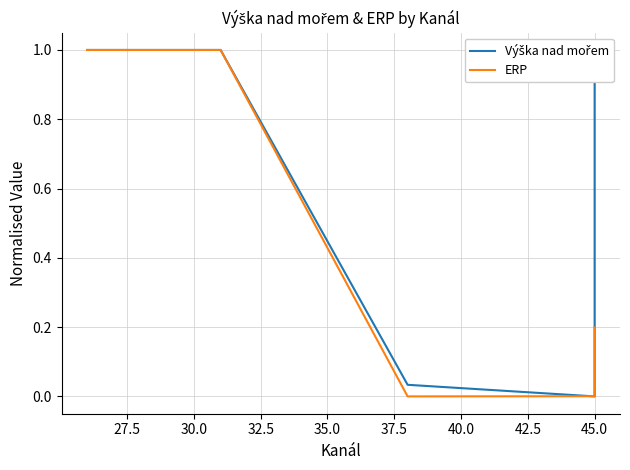

How many times do ERP and Výška nad mořem cross each other?

3